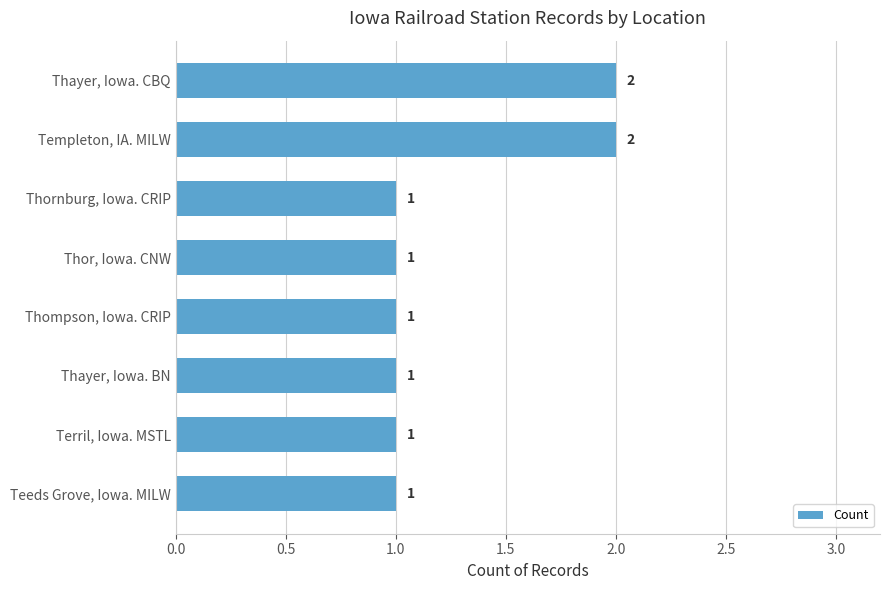

The value at Templeton, IA. MILW is 2. True or false?

True